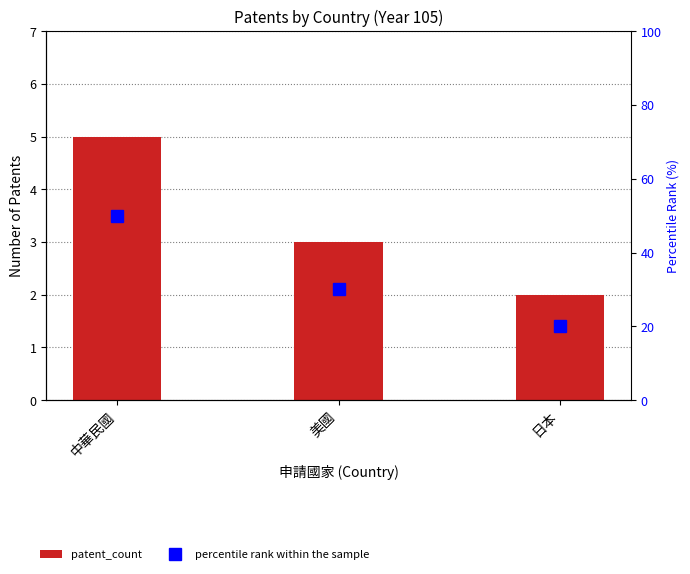

What is the minimum value shown in the chart?

2